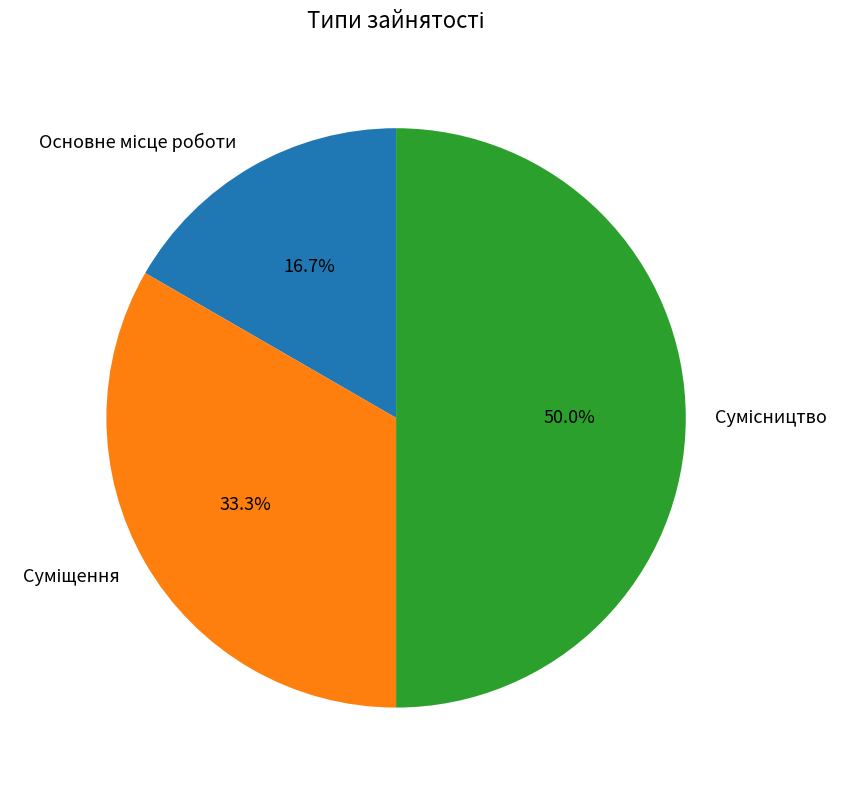

Does any single category account for the majority?

No